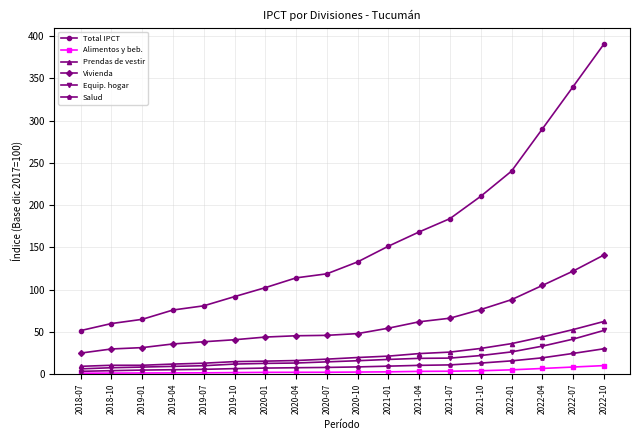

True or false: Equip. hogar and Alimentos y beb. intersect in this chart.

False